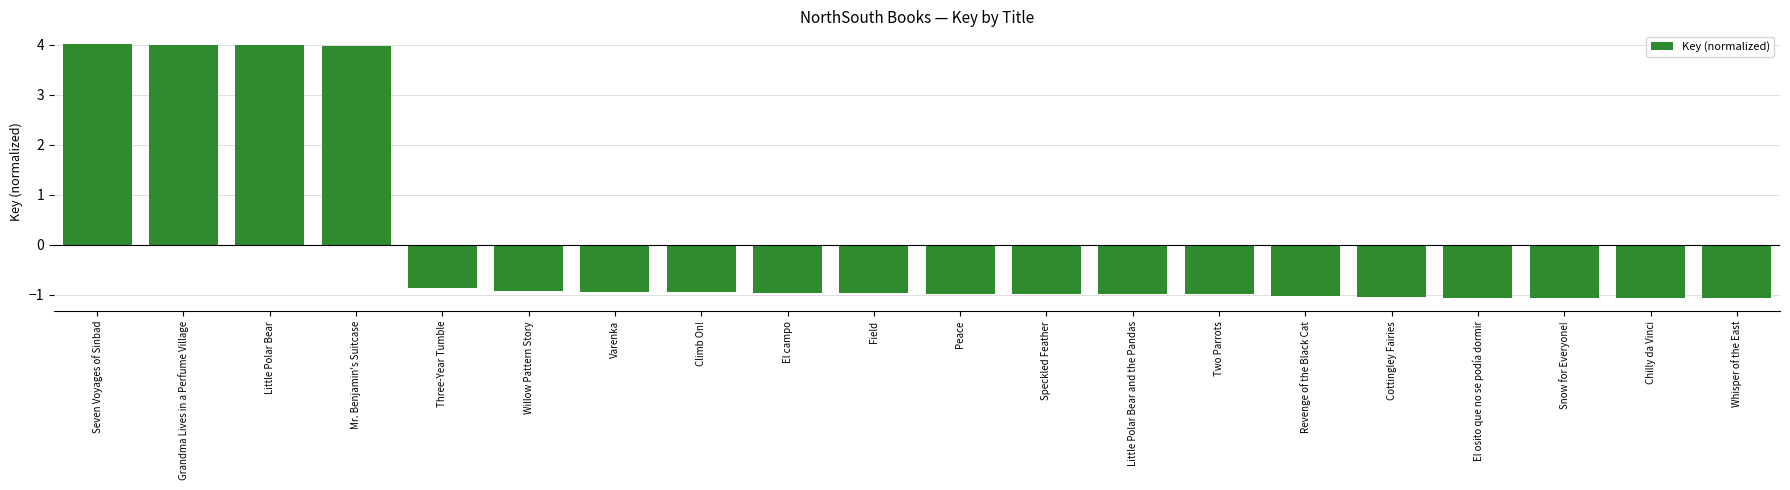

Count the number of categories in the chart.

20